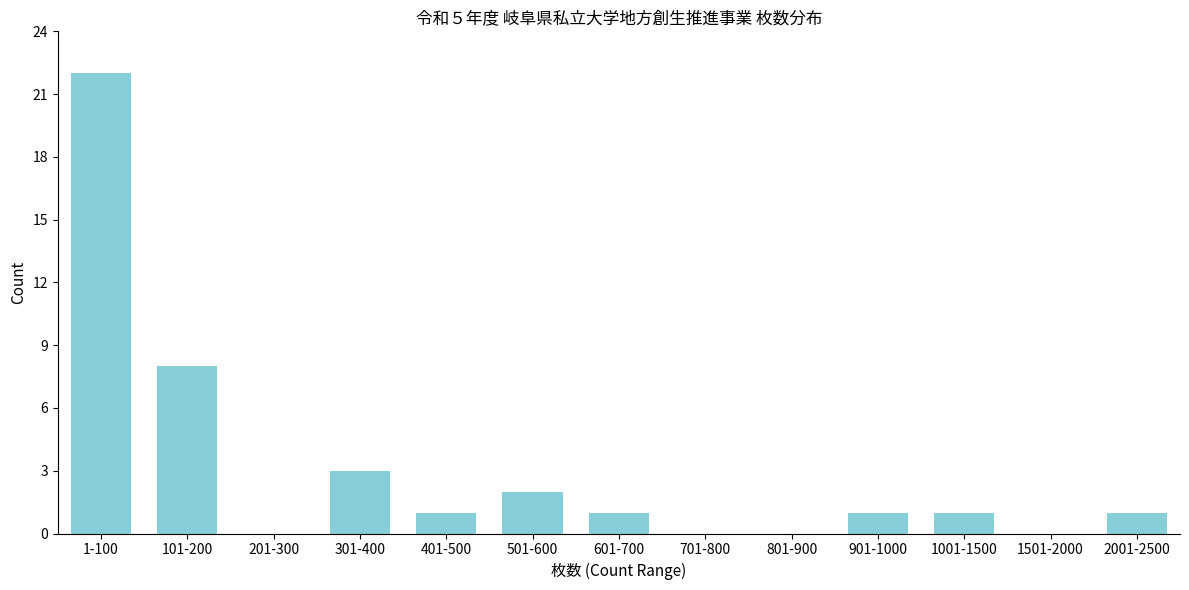

Reading left to right, list all the values displayed in this chart.

1-100=22	101-200=8	201-300=0	301-400=3	401-500=1	501-600=2	601-700=1	701-800=0	801-900=0	901-1000=1	1001-1500=1	1501-2000=0	2001-2500=1